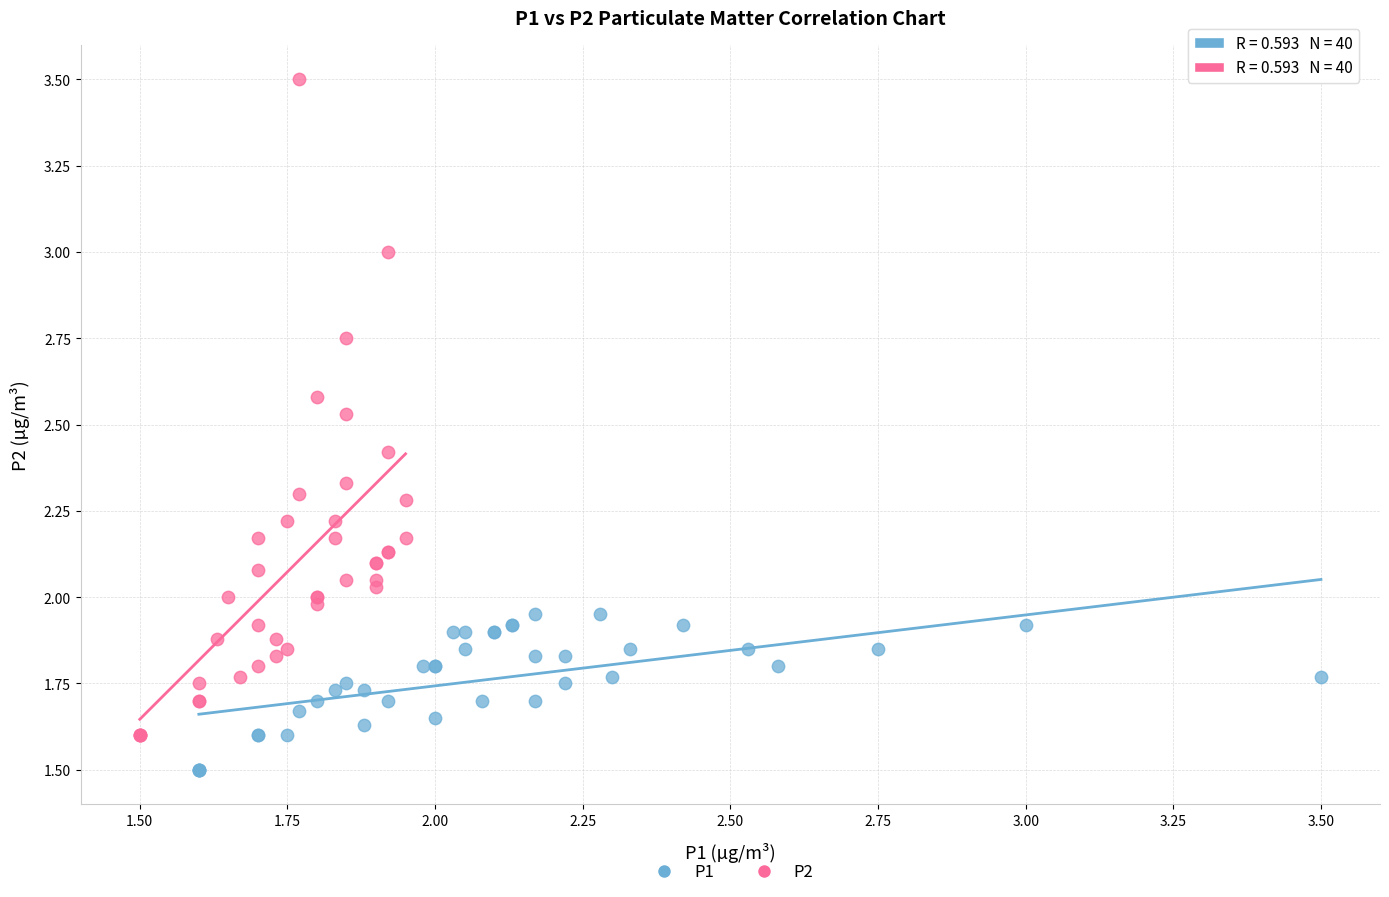

Which series contains the highest Y value?

P2